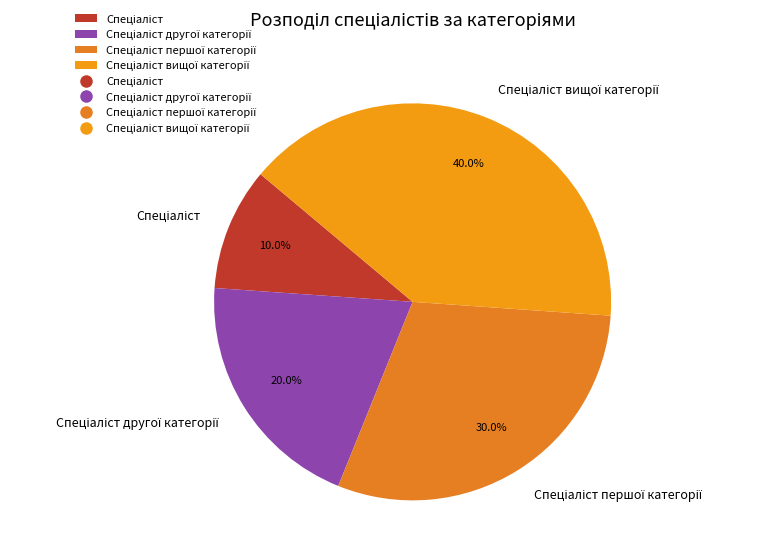

Count the number of slices in the pie.

4